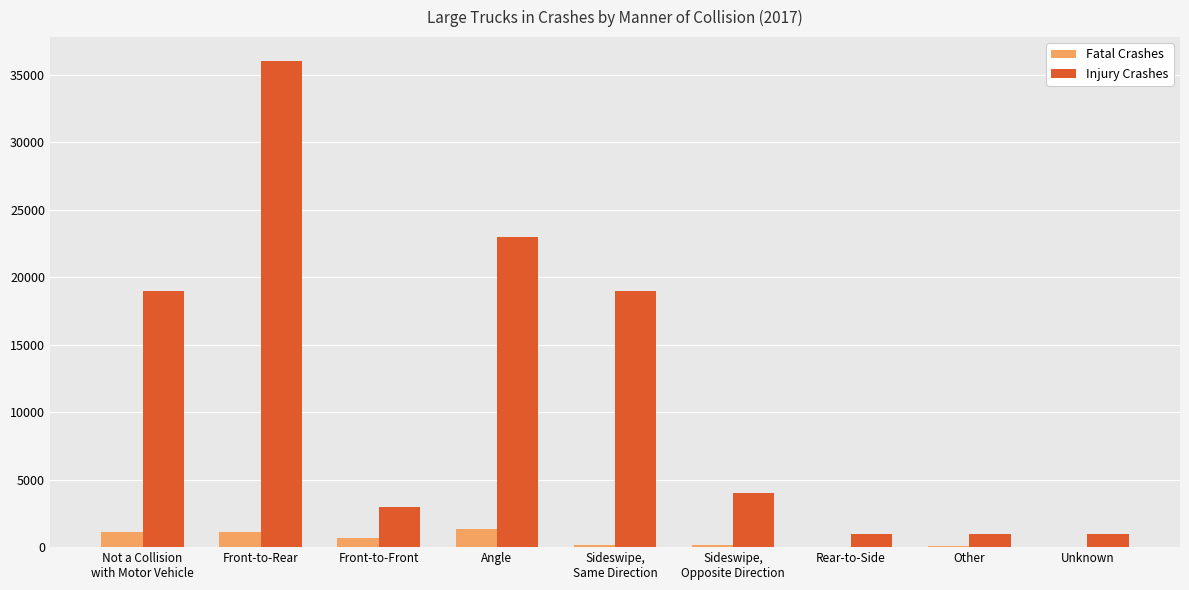

At which label does Injury Crashes reach its peak?

Front-to-Rear